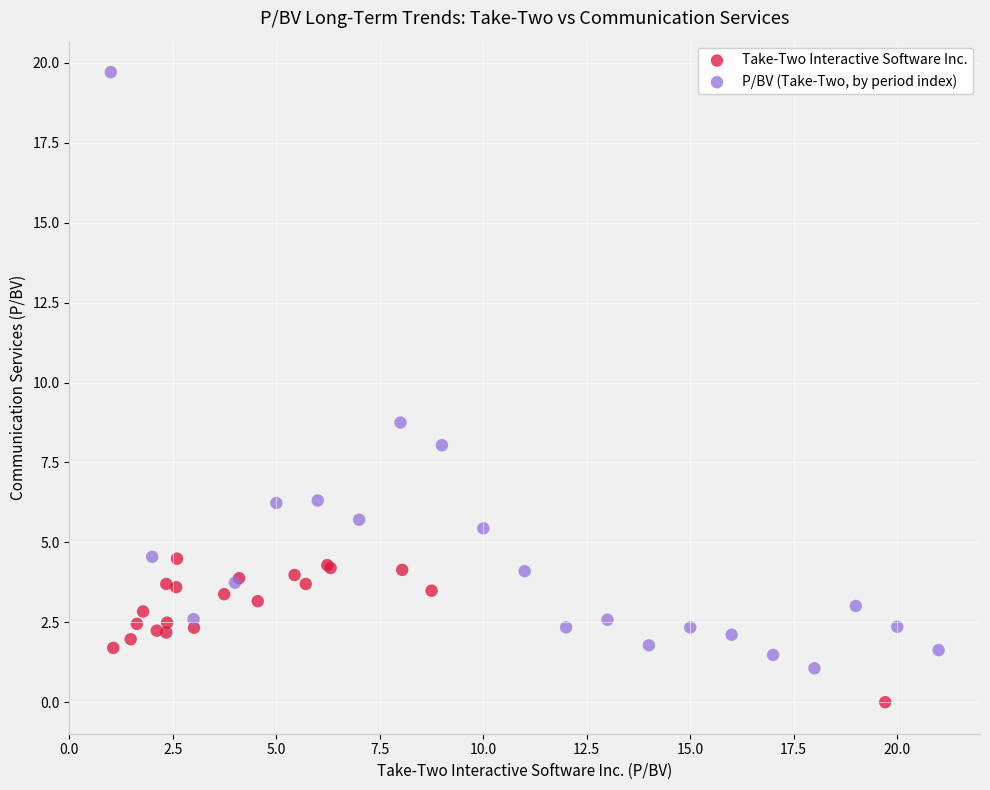

Which series reaches the minimum Y coordinate?

Take-Two Interactive Software Inc.